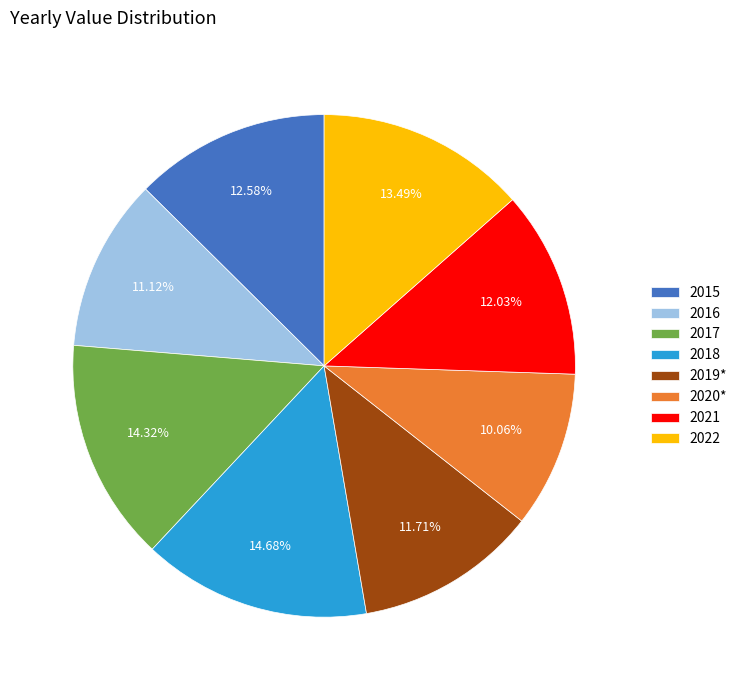

What portion of the pie excludes 2020*?

89.9%